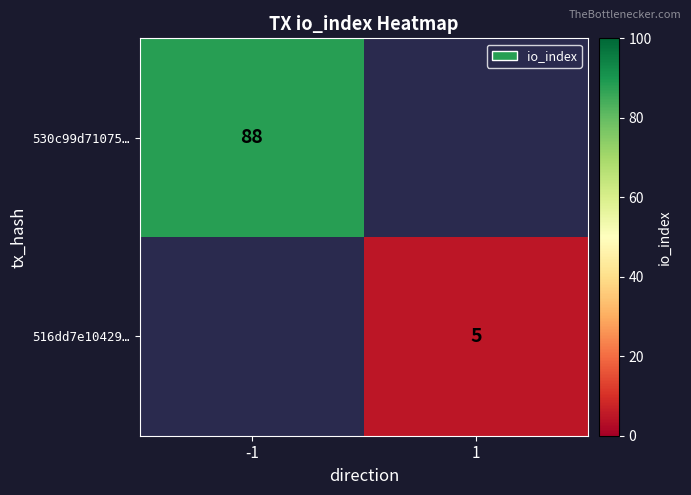

The 530c99d71075… series shows 43 at -1. True or false?

False